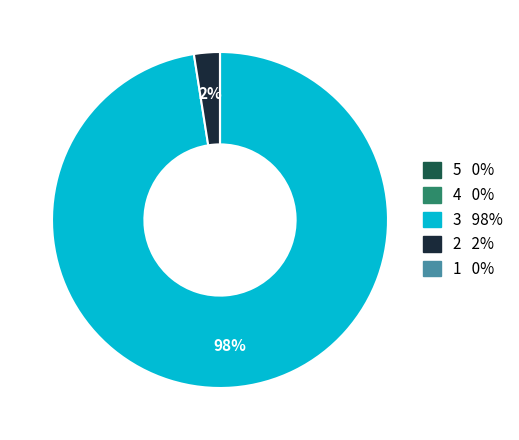

Is there any slice that represents more than half of the pie?

Yes